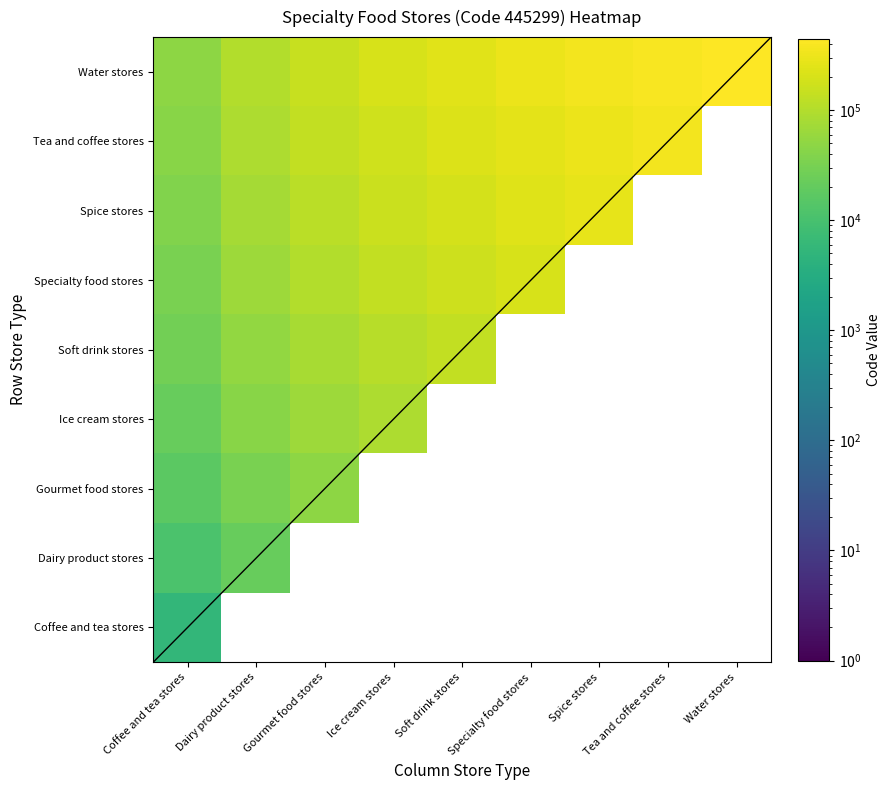

Which category has the highest value across all series?

Water stores